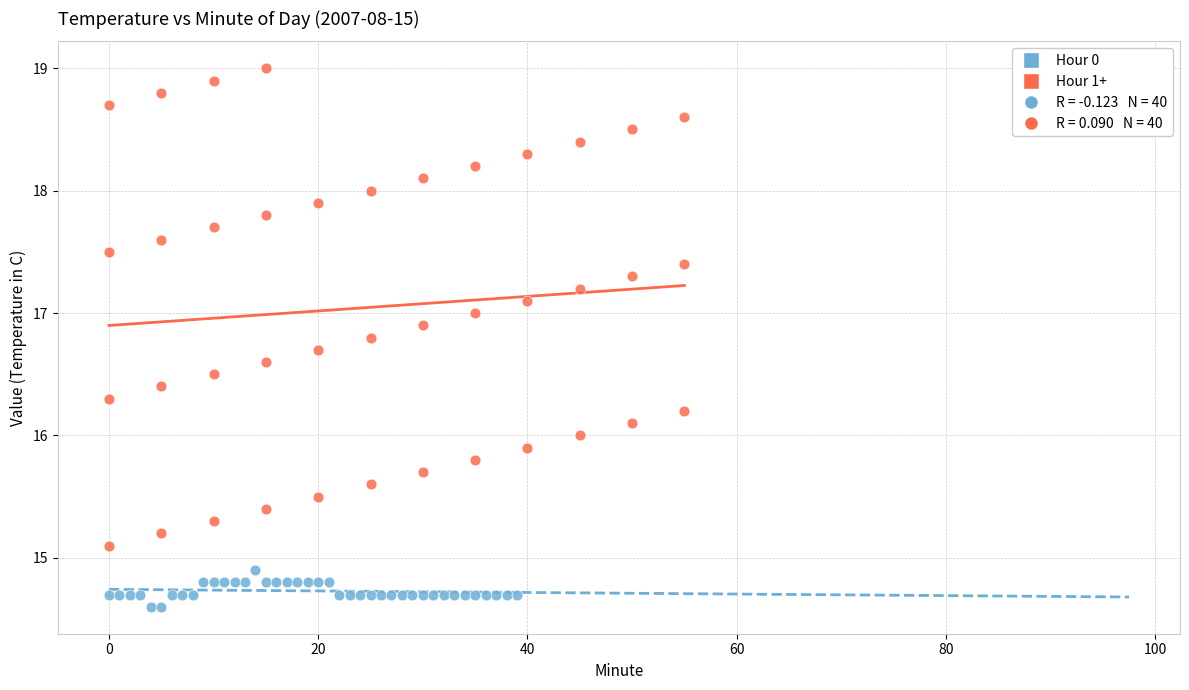

Which series contains the highest Y value?

Hour 1+